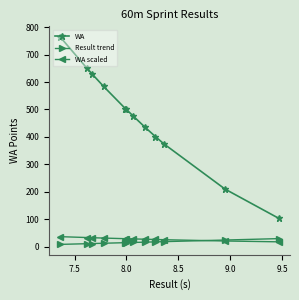

Which series has the largest range (max minus min)?

WA